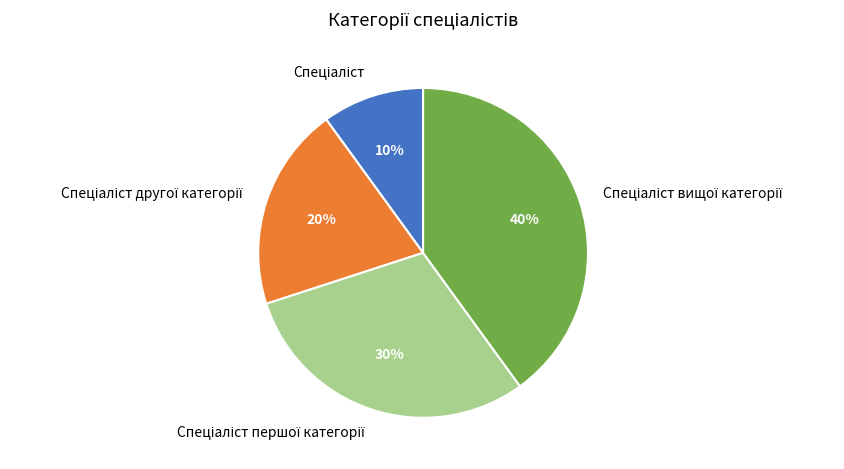

To the nearest percent, what is the difference between the largest and smallest slice percentages?

30%